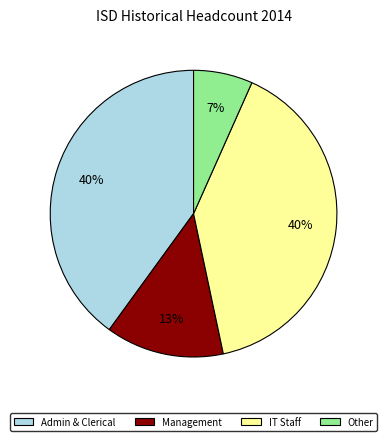

To the nearest percent, what is the average slice percentage?

25%